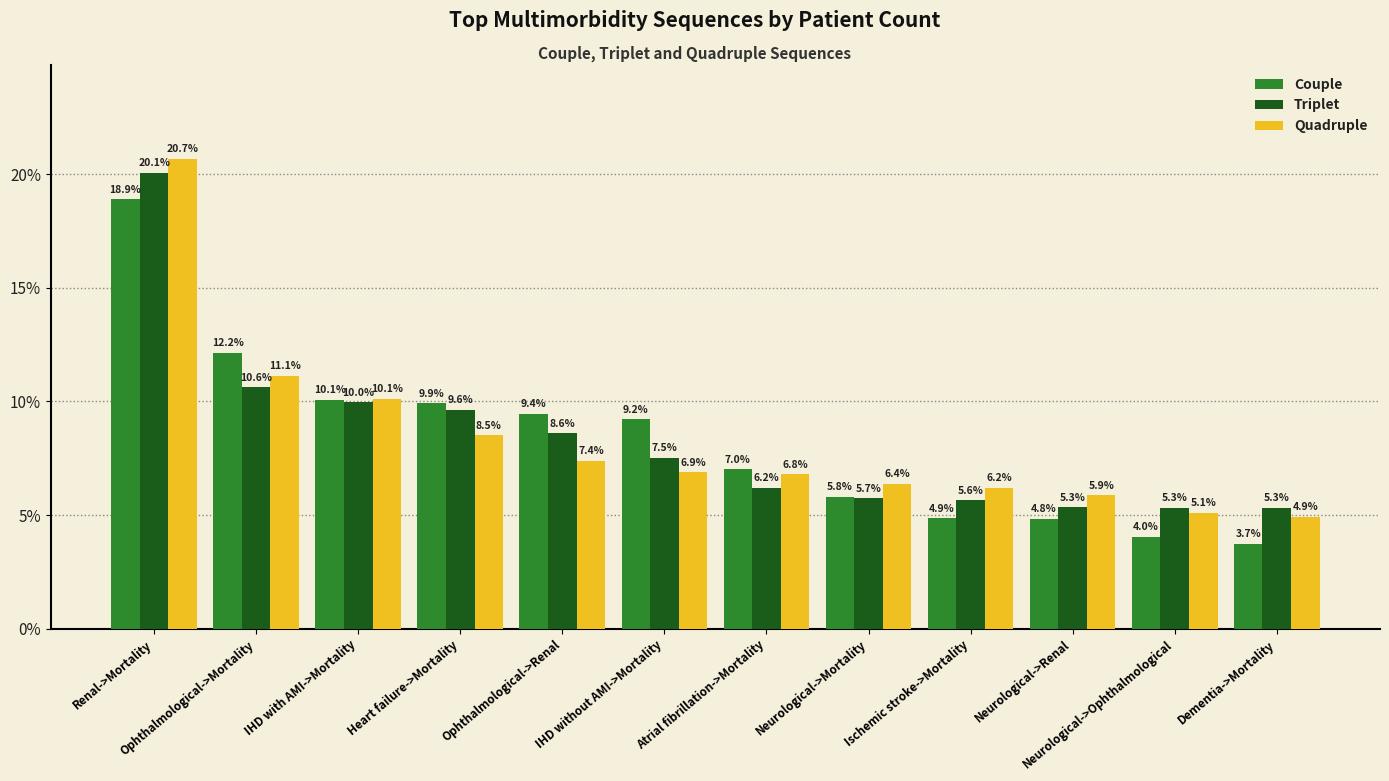

Is the value of Couple at Neurological->Ophthalmological greater than the value of Triplet at IHD with AMI->Mortality?

No